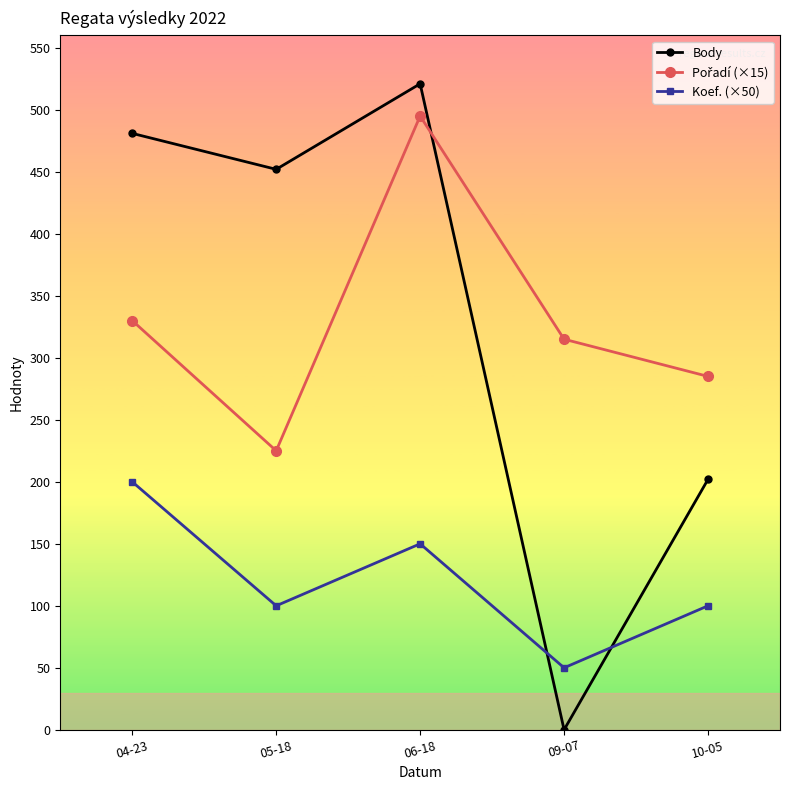

What is the value of the Koef. (×50) point at the 2nd from the left?

100